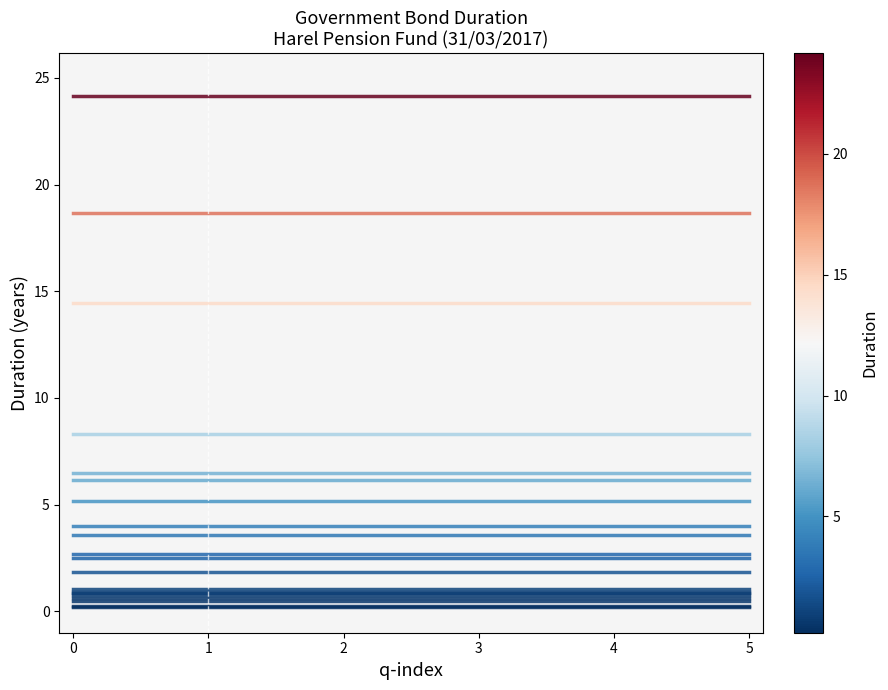

Does the chart display data point markers on the line(s)?

No